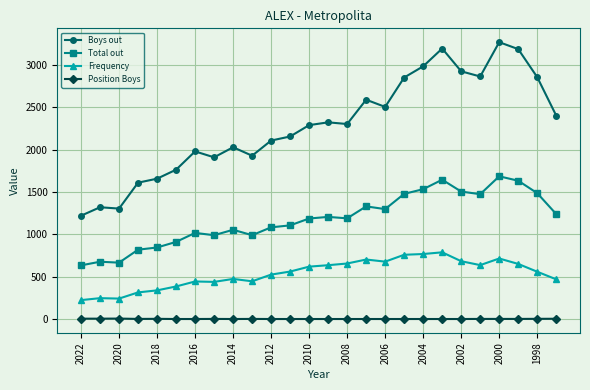

What is the sum of all Position Boys values?

78